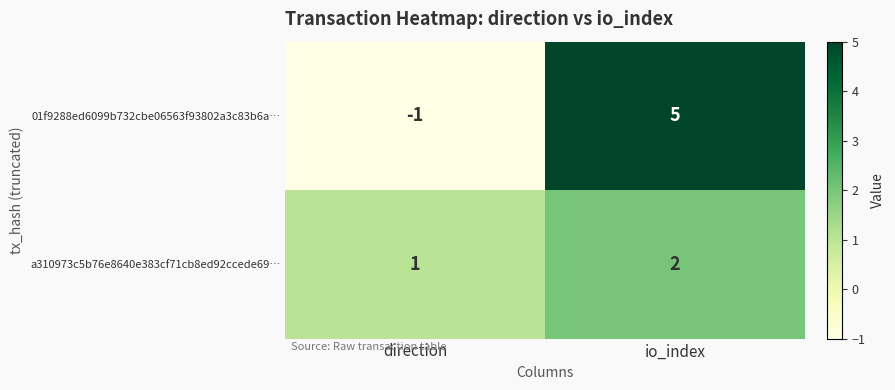

What is the sum of all a310973c5b76e8640e383cf71cb8ed92ccede69… values?

3